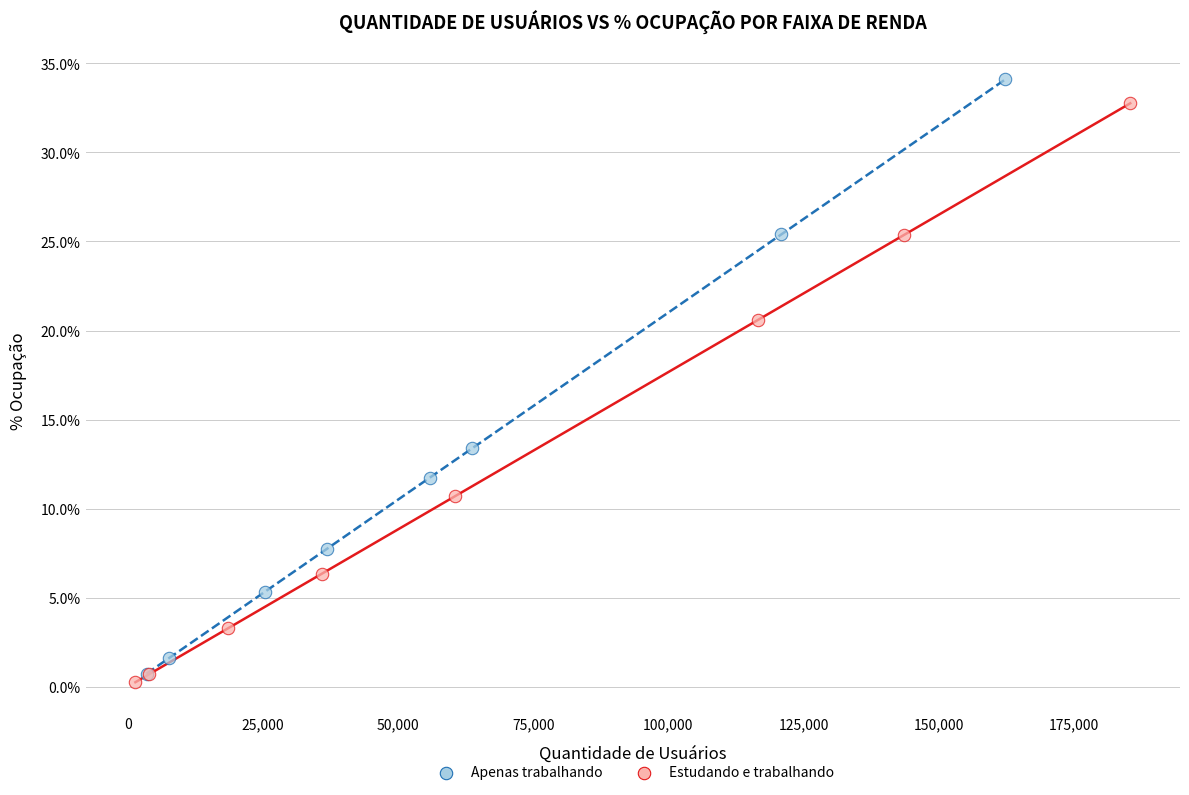

What are all the series names shown in the legend?

Apenas trabalhando, Estudando e trabalhando